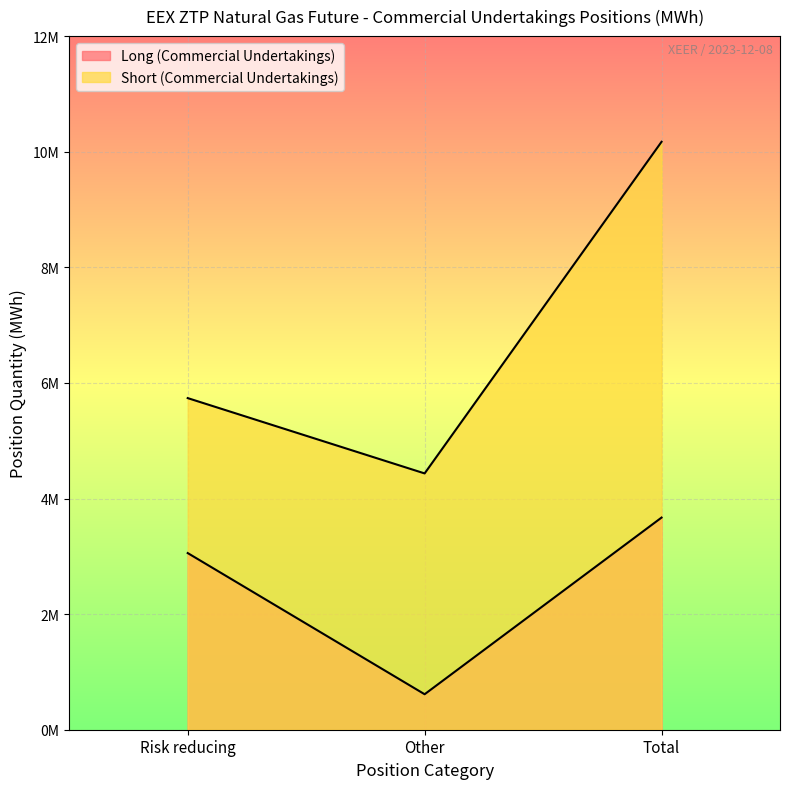

Where does the Short (Commercial Undertakings) series first go above 5737250?

Total